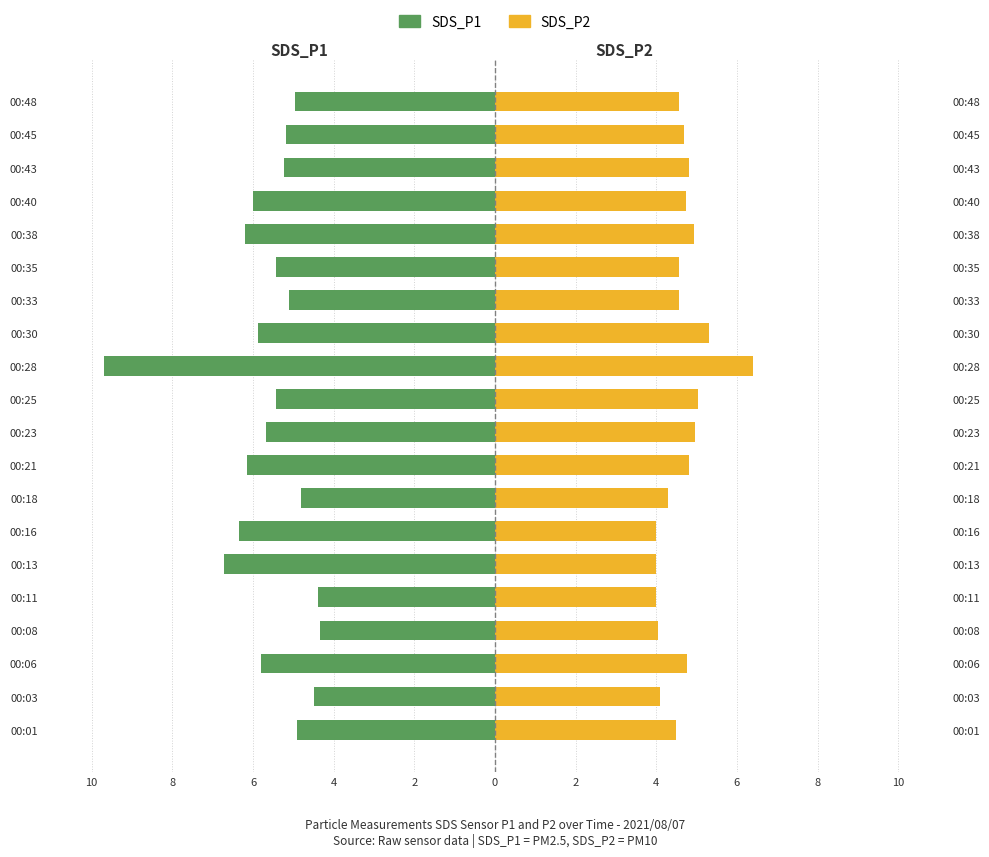

What is the difference between the maximum and minimum values in the SDS_P1 series?

5.3